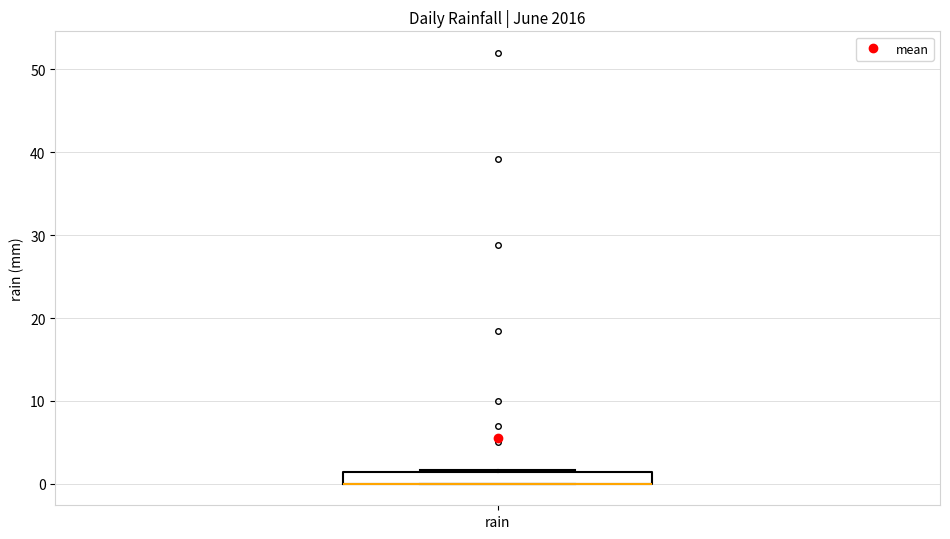

Where is the upper edge of the box for rain on the y-axis? The values are not printed on the chart, so give them approximately, as read against the axis.

1